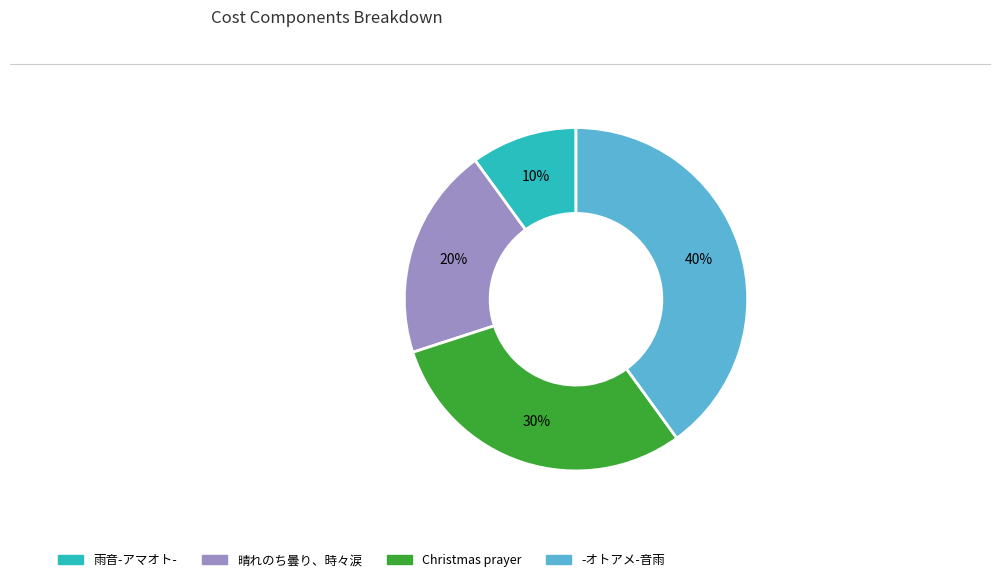

Do 雨音-アマオト- and 晴れのち曇り、時々涙 together represent more than half of the pie?

No